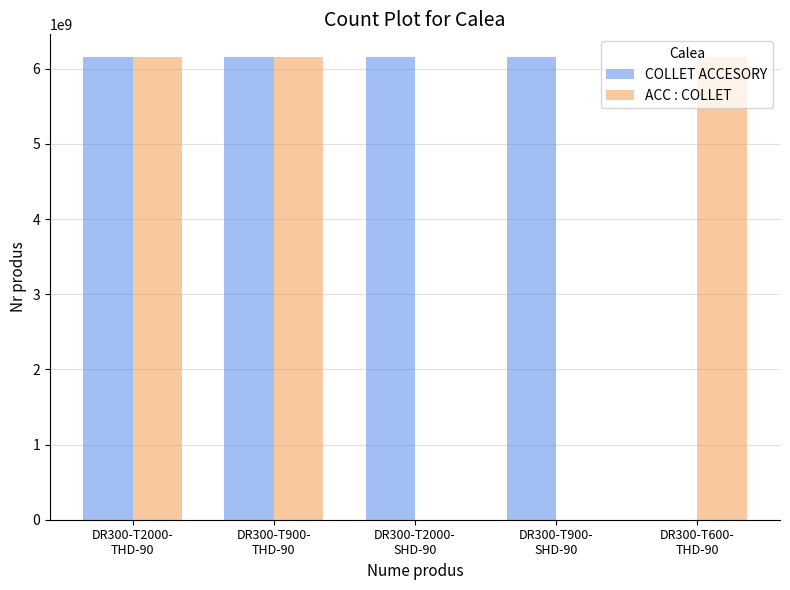

Which series has the largest total across all categories?

COLLET ACCESORY